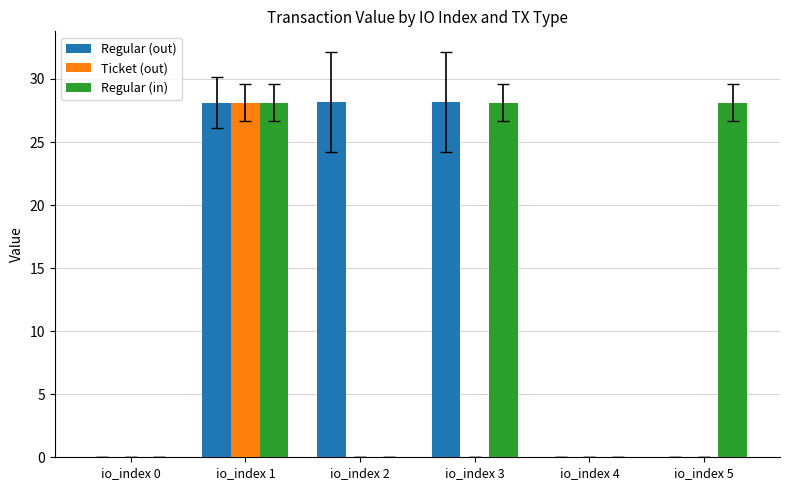

What is the maximum value shown in the chart?

28.2